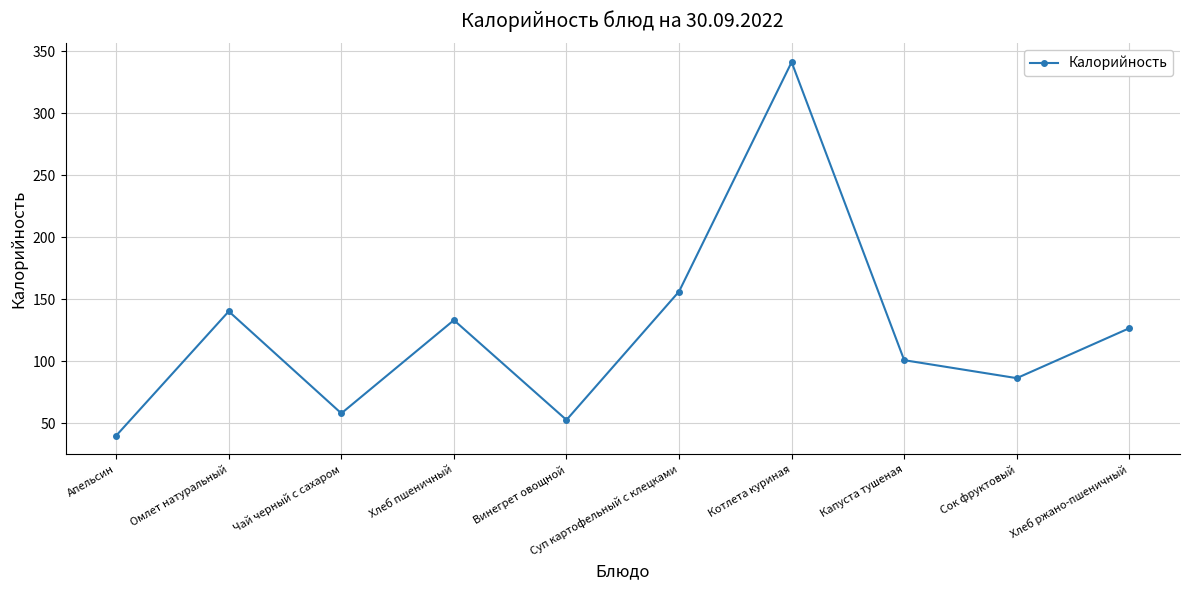

What is the label of the 8th point from the right?

Чай черный с сахаром